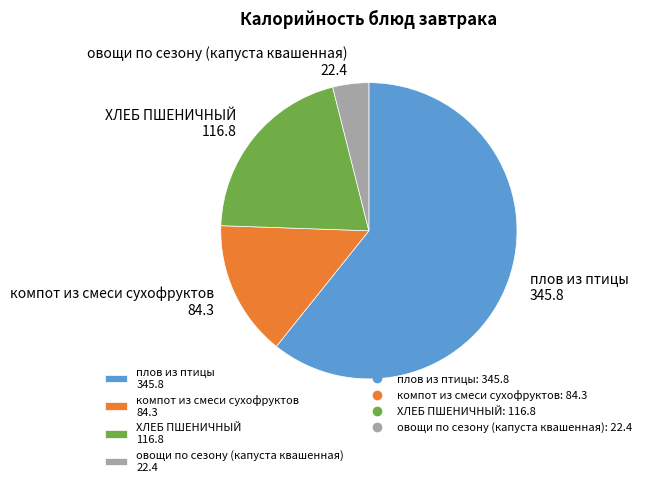

The ХЛЕБ ПШЕНИЧНЫЙ 116.8 slice represents 11% of the pie. True or false?

False